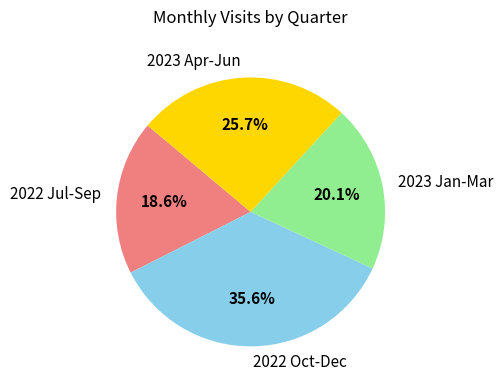

Which has a higher value, 2022 Oct-Dec or 2022 Jul-Sep?

2022 Oct-Dec